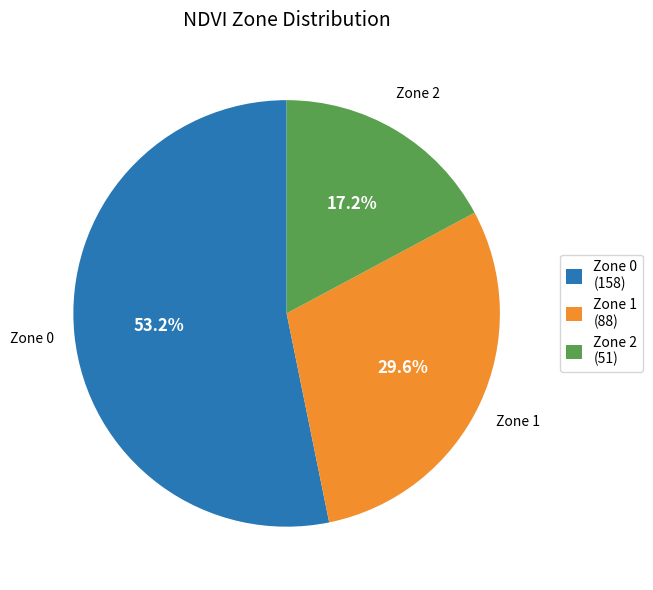

To the nearest percent, what is the difference between the Zone 0 and Zone 1 slice percentages?

24%